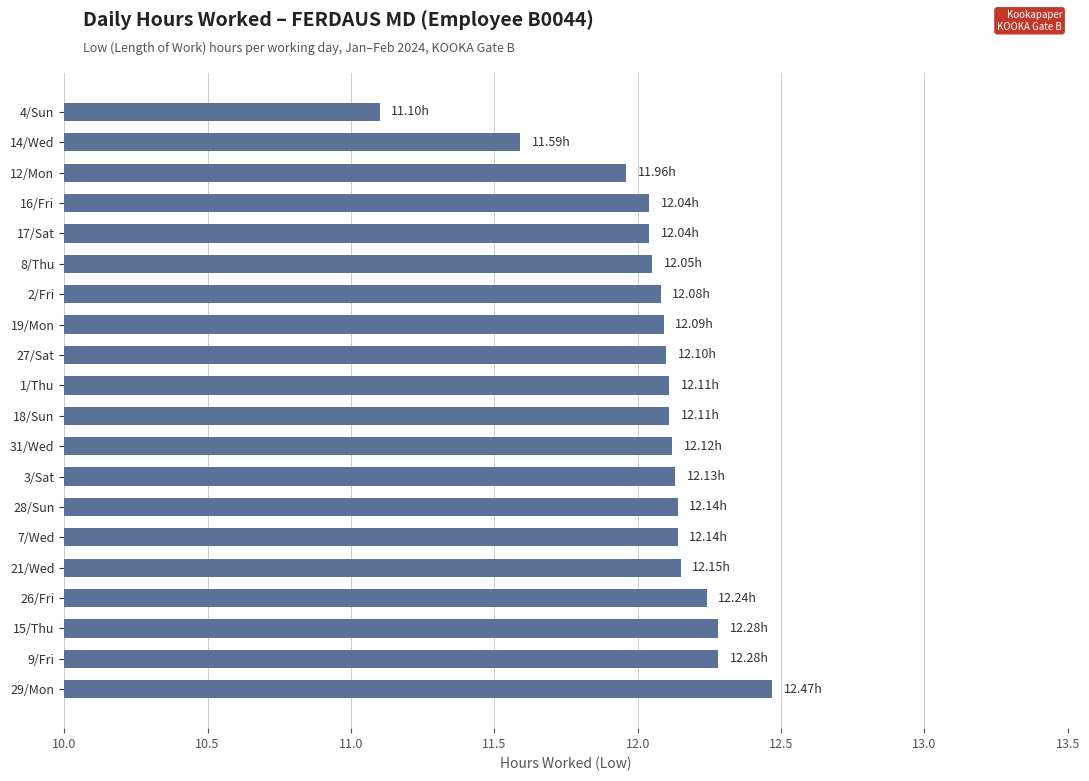

Which label corresponds to the smallest value in the chart?

4/Sun